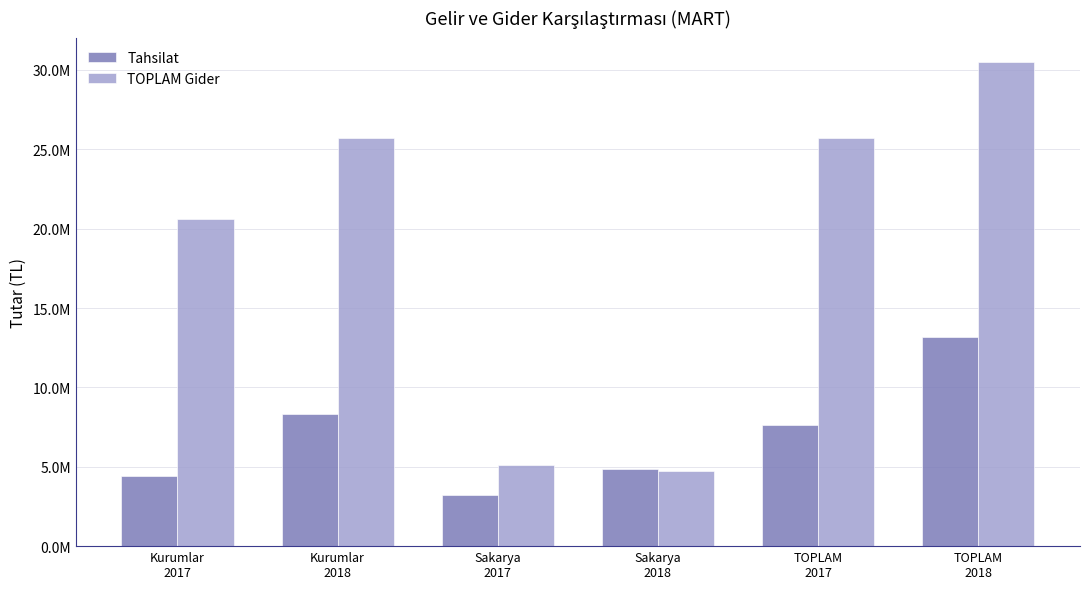

What are all the series names shown in the legend?

Tahsilat, TOPLAM Gider